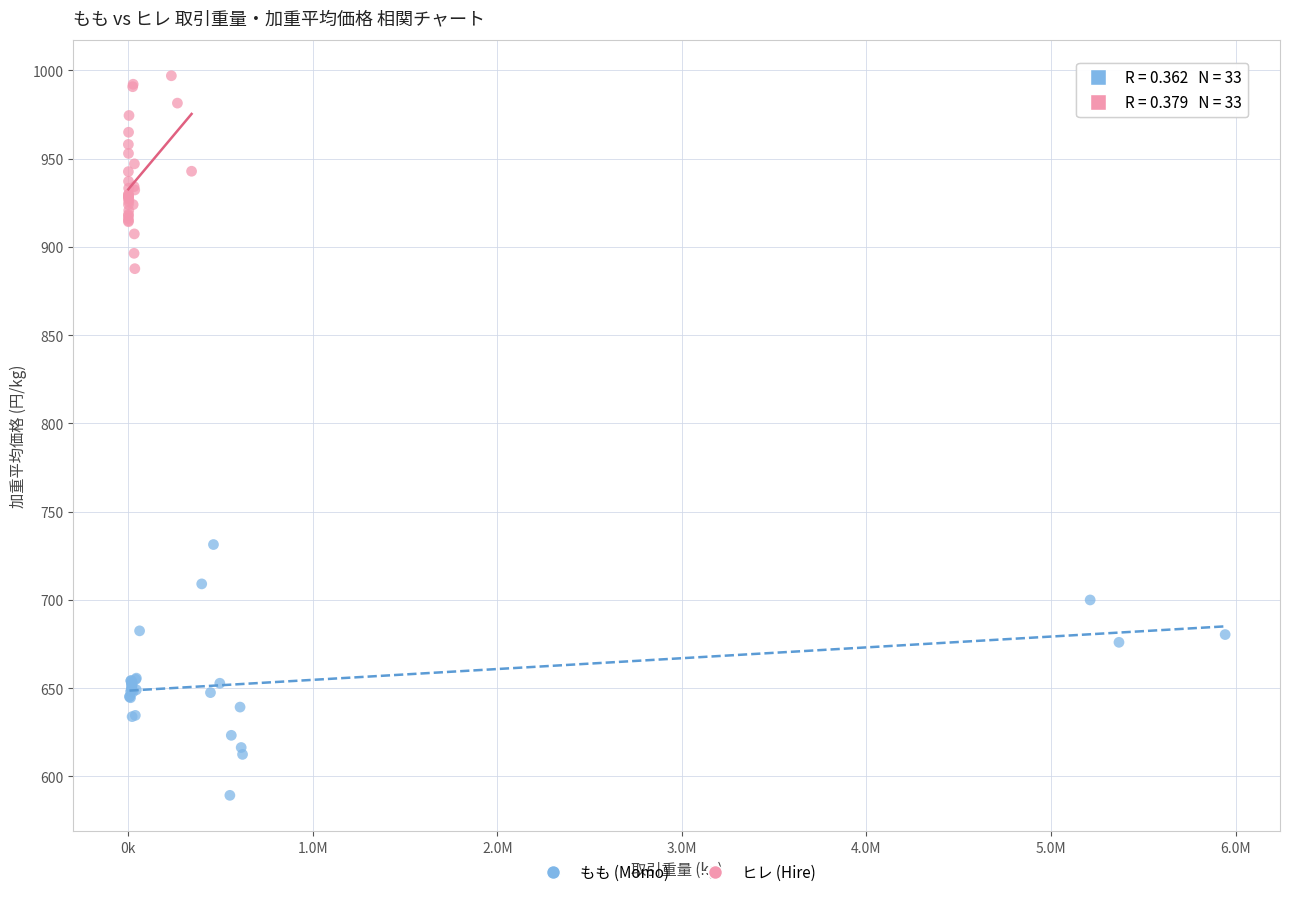

Which series has the largest Y range (max minus min)?

もも (Momo)